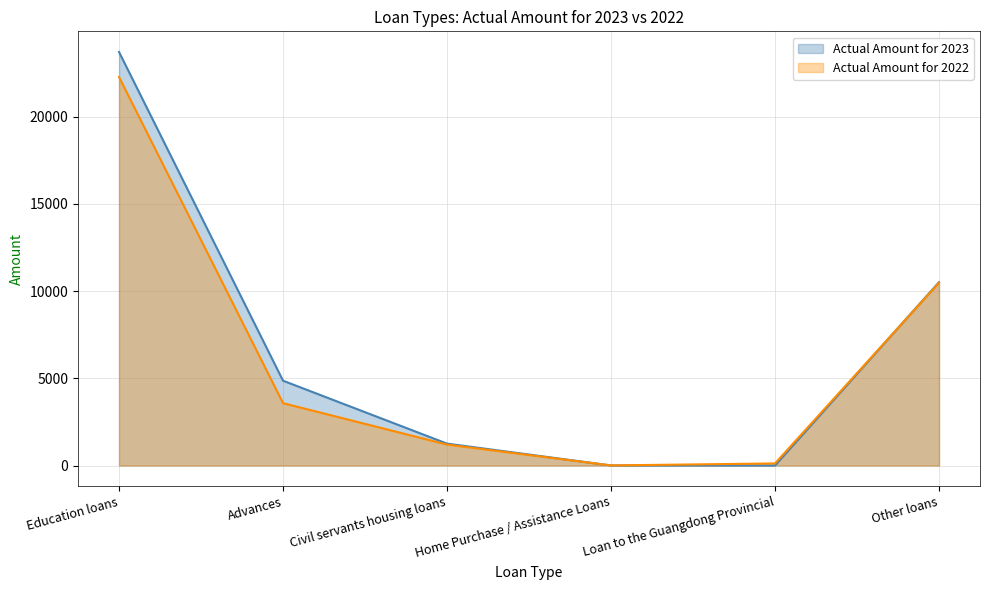

True or false: Actual Amount for 2022 and Actual Amount for 2023 intersect in this chart.

True